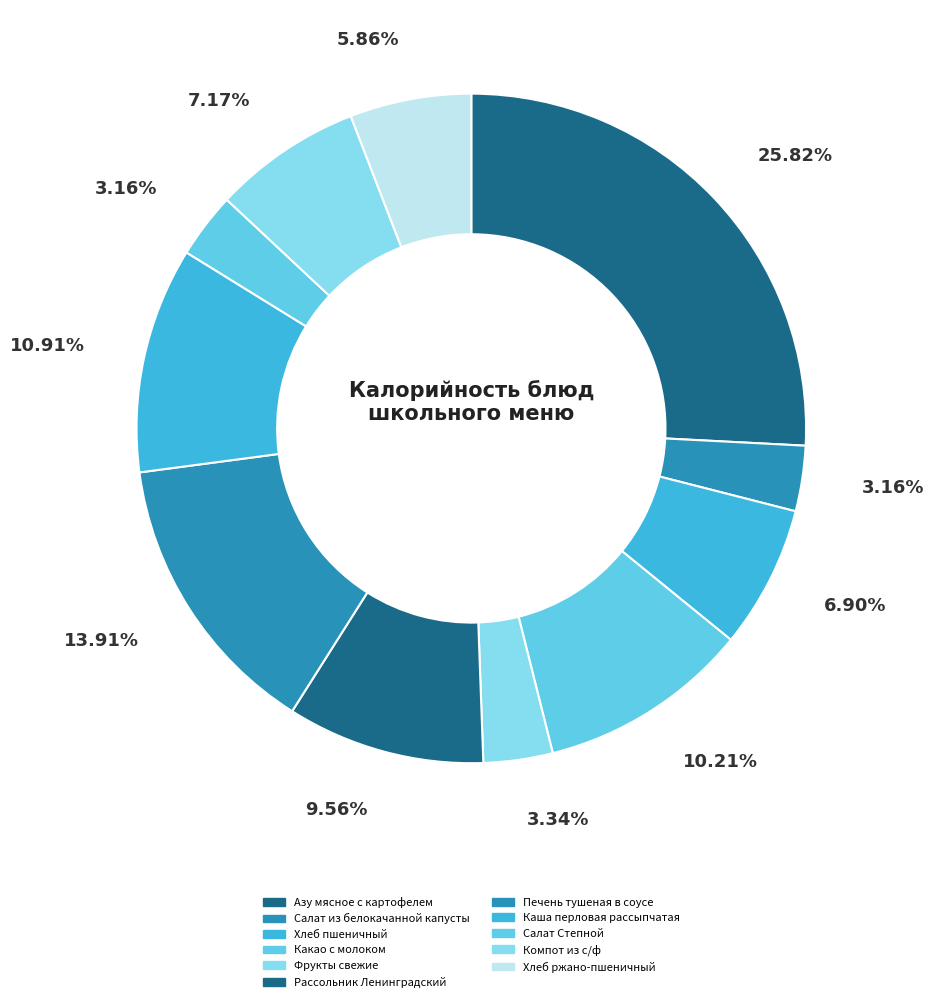

Between Фрукты свежие and Рассольник Ленинградский, which is larger?

Рассольник Ленинградский